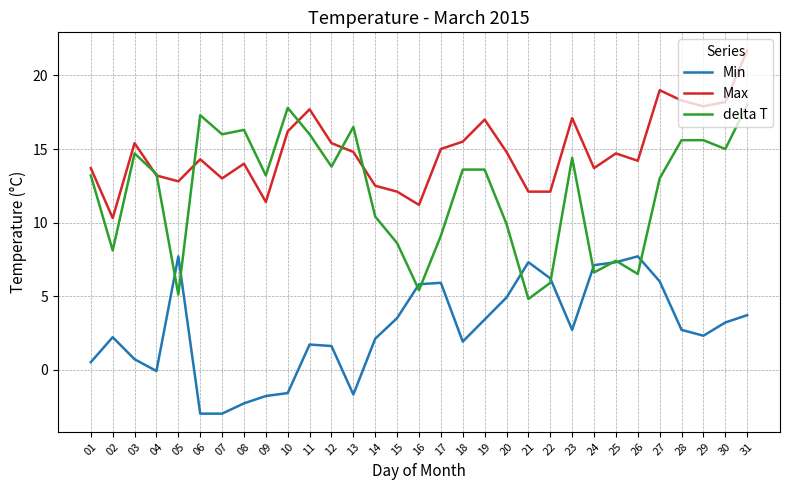

Between which two adjacent categories do Min and delta T first intersect?

04 and 05